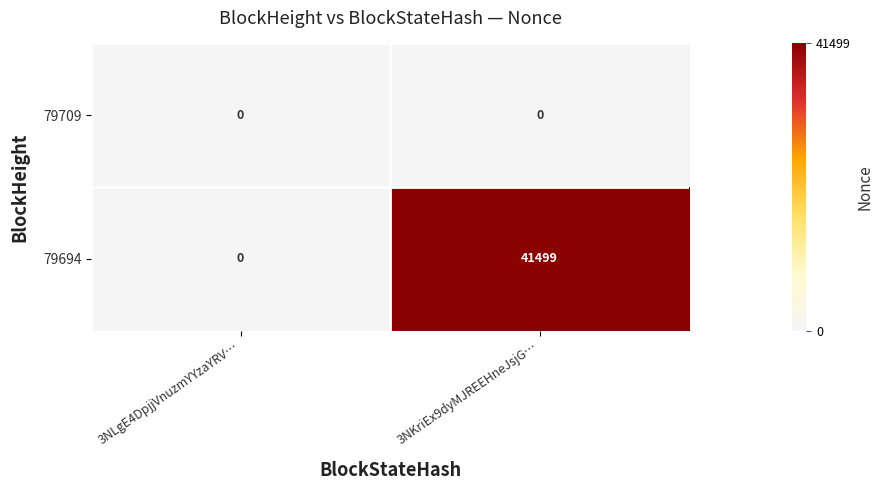

Which series changed the most between 3NLgE4DpjjVnuzmYYzaYRV… and 3NKriEx9dyMJREEHneJsjG…?

79694